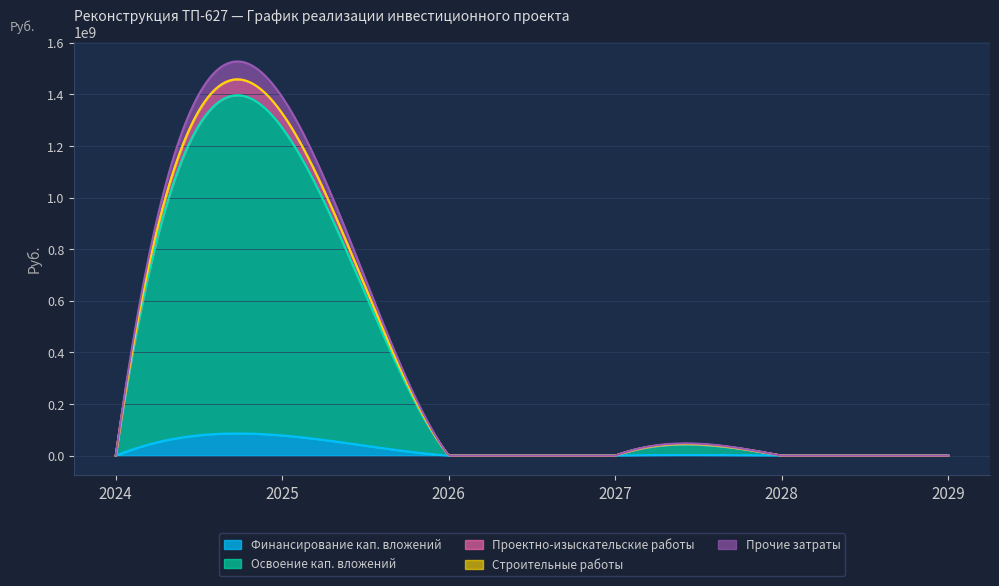

Reading left to right, extract all data points from this chart.

Финансирование кап. вложений: 2024=0	2025=78357516	2026=0	2027=0	2028=0	2029=0
Освоение кап. вложений: 2024=0	2025=1192075160	2026=0	2027=0	2028=0	2029=0
Проектно-изыскательские работы: 2024=0	2025=55938955	2026=0	2027=0	2028=0	2029=0
Строительные работы: 2024=0	2025=0	2026=0	2027=0	2028=0	2029=0
Прочие затраты: 2024=0	2025=63268561	2026=0	2027=0	2028=0	2029=0